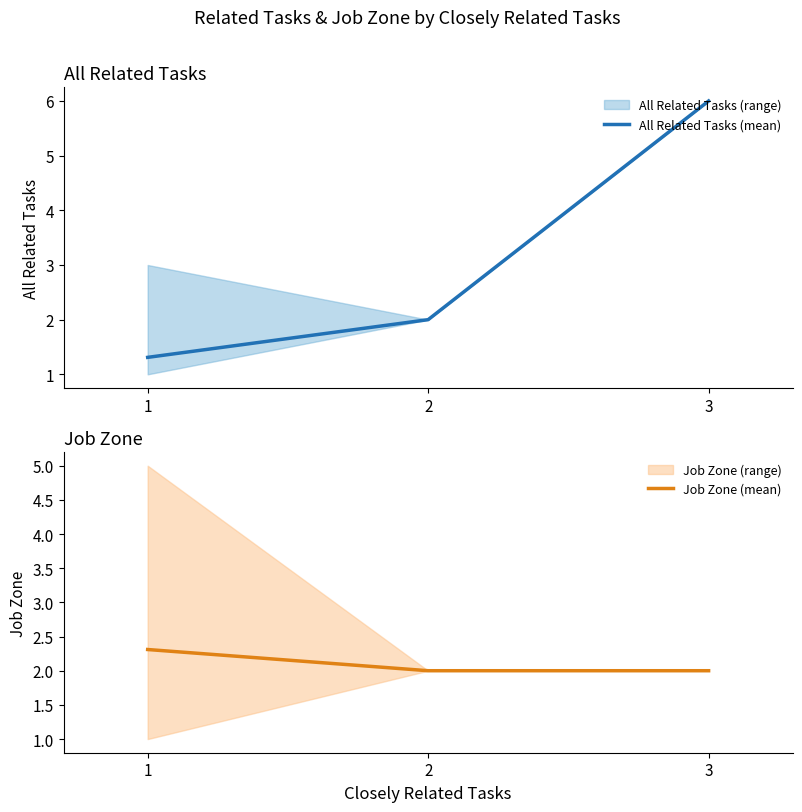

How many lines are shown in the chart?

2